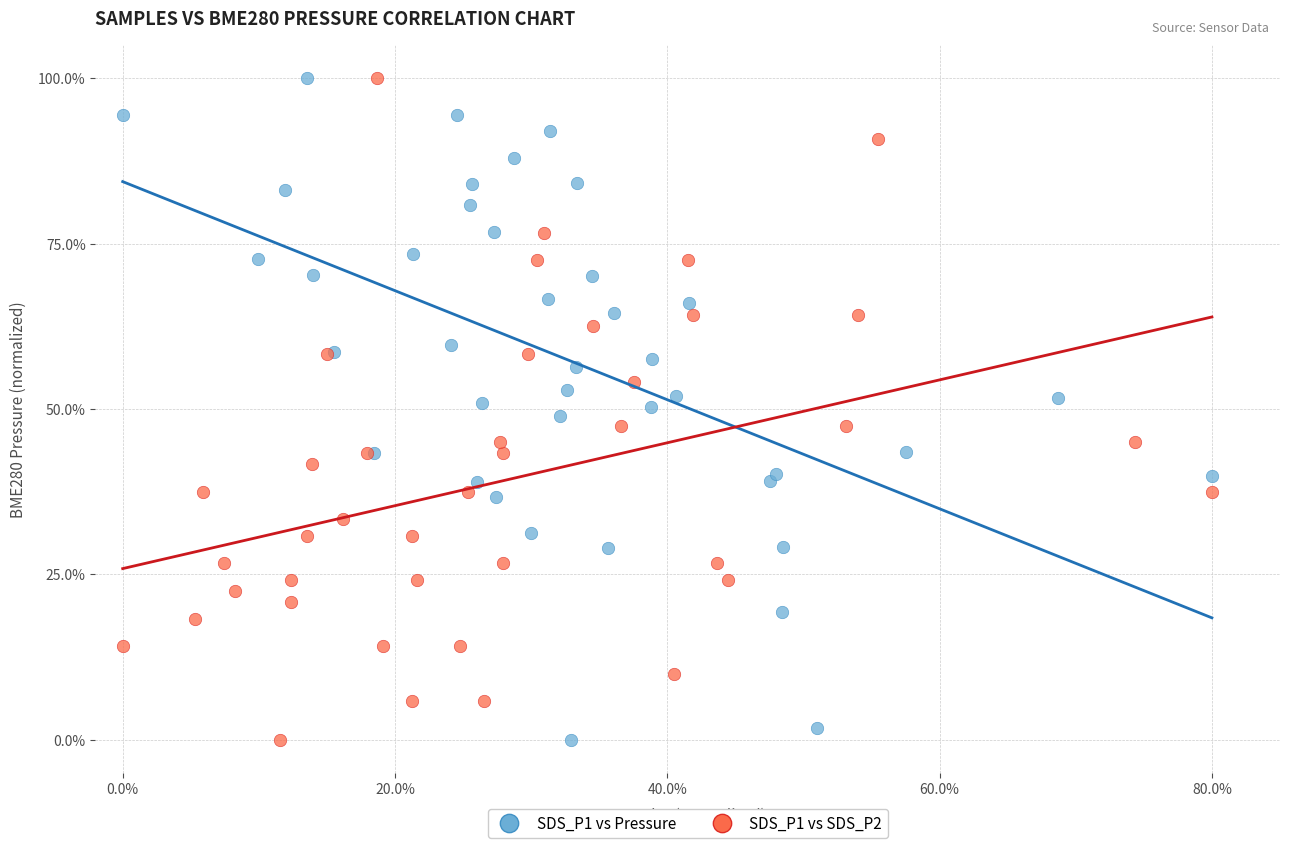

What are all the series names shown in the legend?

SDS_P1 vs Pressure, SDS_P1 vs SDS_P2